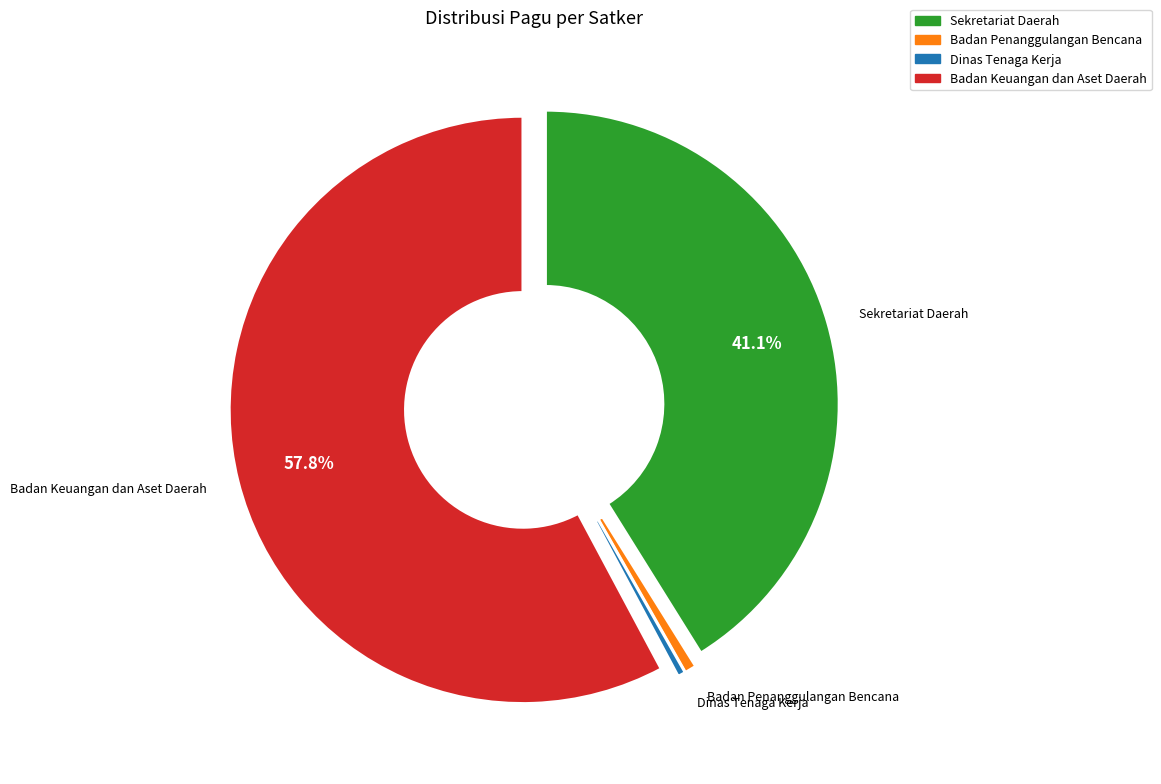

To the nearest percent, what is the difference between the largest and smallest slice percentages?

57%